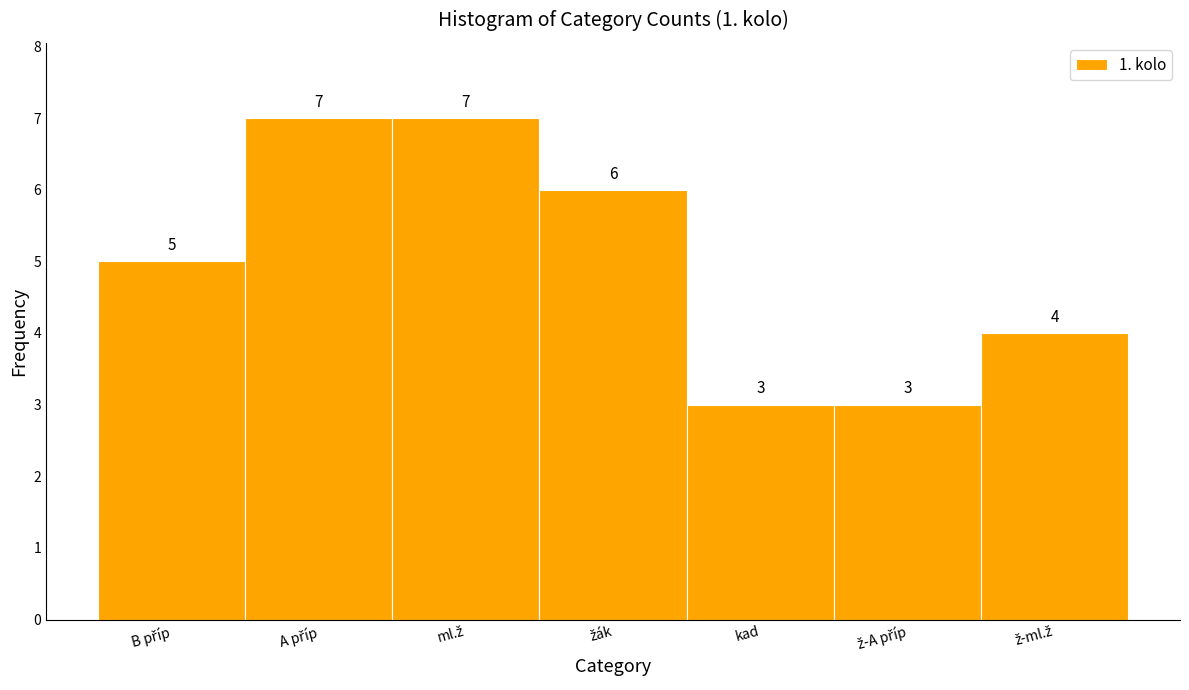

Reading left to right, list all the values displayed in this chart.

5	7	7	6	3	3	4